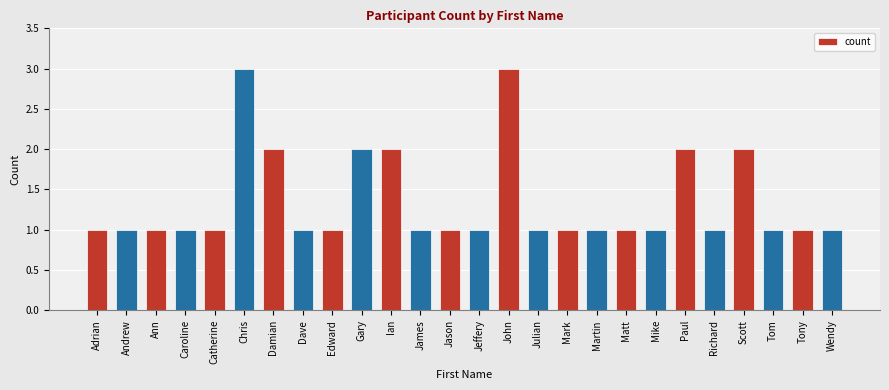

Count the values in the range 1 to 2.

24